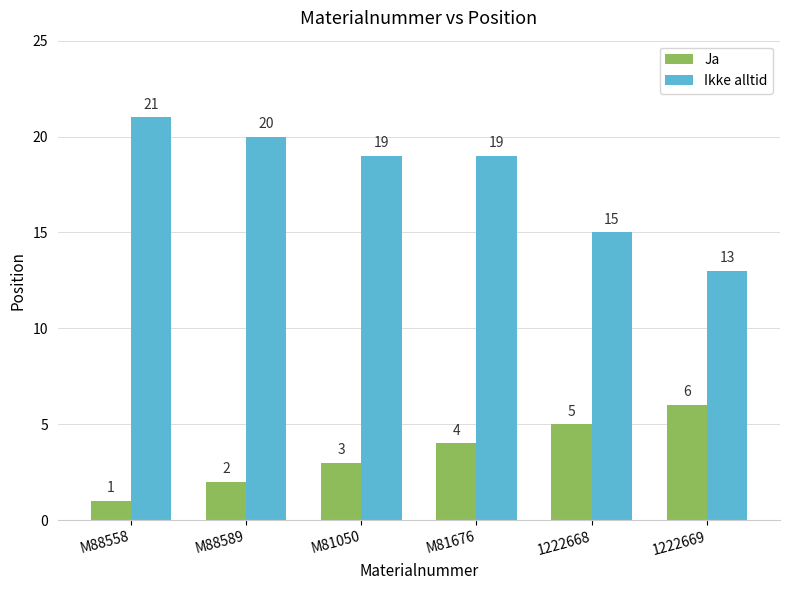

Which category has the lowest value in the Ikke alltid series?

1222669